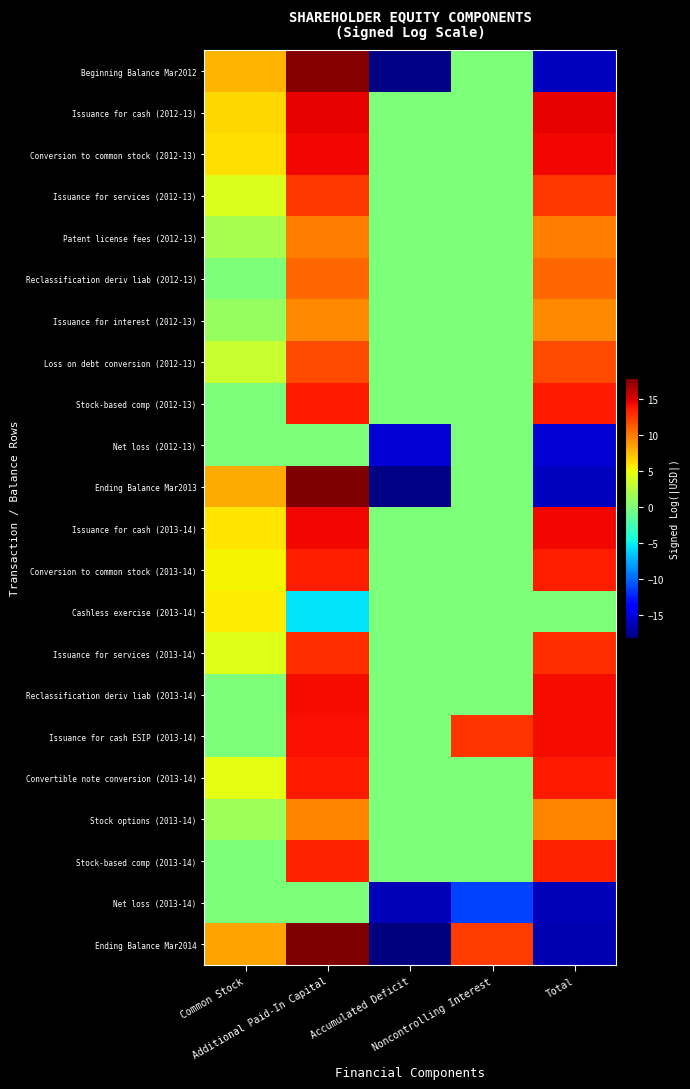

Reading left to right, extract all data points from this chart.

Beginning Balance Mar2012: Common Stock=7.8	Additional Paid-In Capital=17.7	Accumulated Deficit=-17.9	Noncontrolling Interest=0.0	Total=-16.0
Issuance for cash (2012-13): Common Stock=6.4	Additional Paid-In Capital=14.6	Accumulated Deficit=0.0	Noncontrolling Interest=0.0	Total=14.6
Conversion to common stock (2012-13): Common Stock=6.1	Additional Paid-In Capital=14.3	Accumulated Deficit=0.0	Noncontrolling Interest=0.0	Total=14.3
Issuance for services (2012-13): Common Stock=4.1	Additional Paid-In Capital=12.5	Accumulated Deficit=0.0	Noncontrolling Interest=0.0	Total=12.5
Patent license fees (2012-13): Common Stock=1.8	Additional Paid-In Capital=9.8	Accumulated Deficit=0.0	Noncontrolling Interest=0.0	Total=9.8
Reclassification deriv liab (2012-13): Common Stock=0.0	Additional Paid-In Capital=10.7	Accumulated Deficit=0.0	Noncontrolling Interest=0.0	Total=10.7
Issuance for interest (2012-13): Common Stock=1.1	Additional Paid-In Capital=9.4	Accumulated Deficit=0.0	Noncontrolling Interest=0.0	Total=9.4
Loss on debt conversion (2012-13): Common Stock=3.3	Additional Paid-In Capital=11.8	Accumulated Deficit=0.0	Noncontrolling Interest=0.0	Total=11.8
Stock-based comp (2012-13): Common Stock=0.0	Additional Paid-In Capital=13.5	Accumulated Deficit=0.0	Noncontrolling Interest=0.0	Total=13.5
Net loss (2012-13): Common Stock=0.0	Additional Paid-In Capital=0.0	Accumulated Deficit=-15.4	Noncontrolling Interest=0.0	Total=-15.4
Ending Balance Mar2013: Common Stock=8.2	Additional Paid-In Capital=17.8	Accumulated Deficit=-17.9	Noncontrolling Interest=0.0	Total=-16.0
Issuance for cash (2013-14): Common Stock=5.8	Additional Paid-In Capital=14.3	Accumulated Deficit=0.0	Noncontrolling Interest=0.0	Total=14.3
Conversion to common stock (2013-14): Common Stock=5.4	Additional Paid-In Capital=13.5	Accumulated Deficit=0.0	Noncontrolling Interest=0.0	Total=13.5
Cashless exercise (2013-14): Common Stock=5.5	Additional Paid-In Capital=-5.5	Accumulated Deficit=0.0	Noncontrolling Interest=0.0	Total=0.0
Issuance for services (2013-14): Common Stock=4.1	Additional Paid-In Capital=12.9	Accumulated Deficit=0.0	Noncontrolling Interest=0.0	Total=12.9
Reclassification deriv liab (2013-14): Common Stock=0.0	Additional Paid-In Capital=14.2	Accumulated Deficit=0.0	Noncontrolling Interest=0.0	Total=14.2
Issuance for cash ESIP (2013-14): Common Stock=0.0	Additional Paid-In Capital=14.0	Accumulated Deficit=0.0	Noncontrolling Interest=12.6	Total=14.2
Convertible note conversion (2013-14): Common Stock=4.5	Additional Paid-In Capital=13.7	Accumulated Deficit=0.0	Noncontrolling Interest=0.0	Total=13.7
Stock options (2013-14): Common Stock=1.4	Additional Paid-In Capital=9.5	Accumulated Deficit=0.0	Noncontrolling Interest=0.0	Total=9.5
Stock-based comp (2013-14): Common Stock=0.0	Additional Paid-In Capital=13.3	Accumulated Deficit=0.0	Noncontrolling Interest=0.0	Total=13.3
Net loss (2013-14): Common Stock=0.0	Additional Paid-In Capital=0.0	Accumulated Deficit=-16.4	Noncontrolling Interest=-11.3	Total=-16.4
Ending Balance Mar2014: Common Stock=8.4	Additional Paid-In Capital=17.9	Accumulated Deficit=-18.1	Noncontrolling Interest=12.3	Total=-16.5